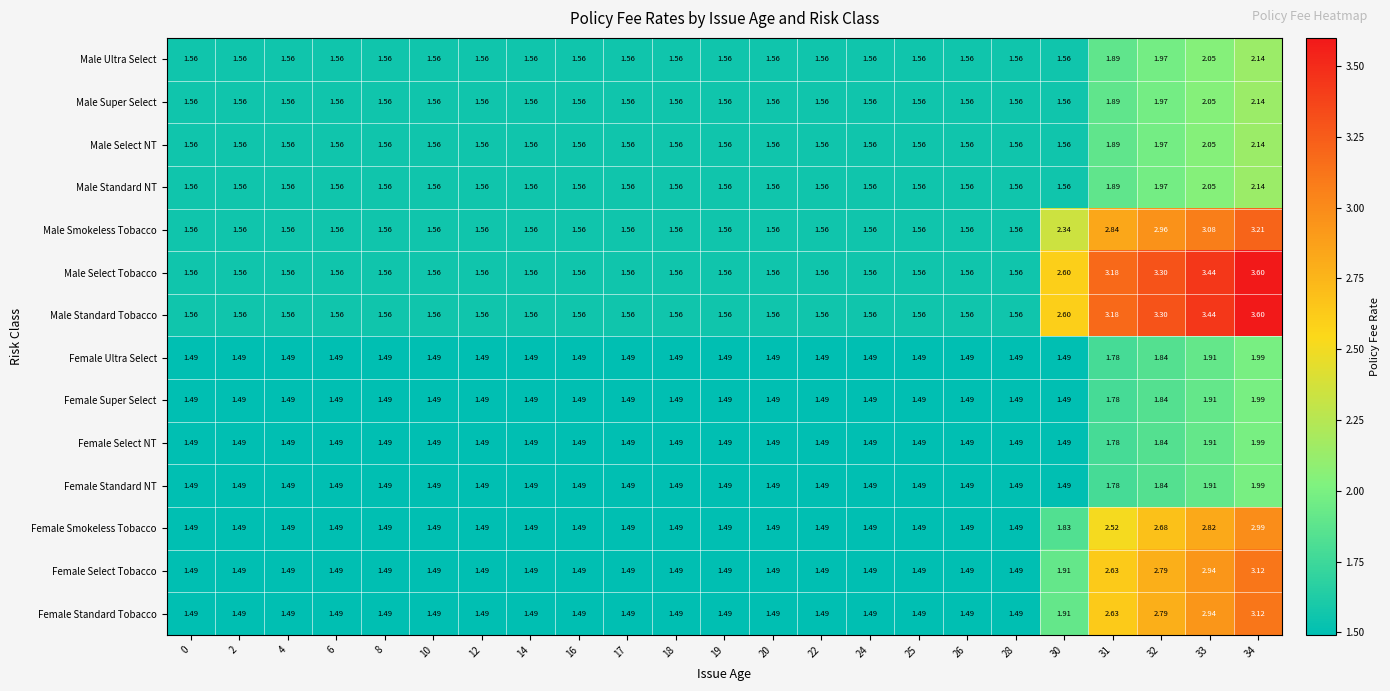

Is the value of Male Ultra Select at 19 greater than the value of Female Standard NT at 33?

No